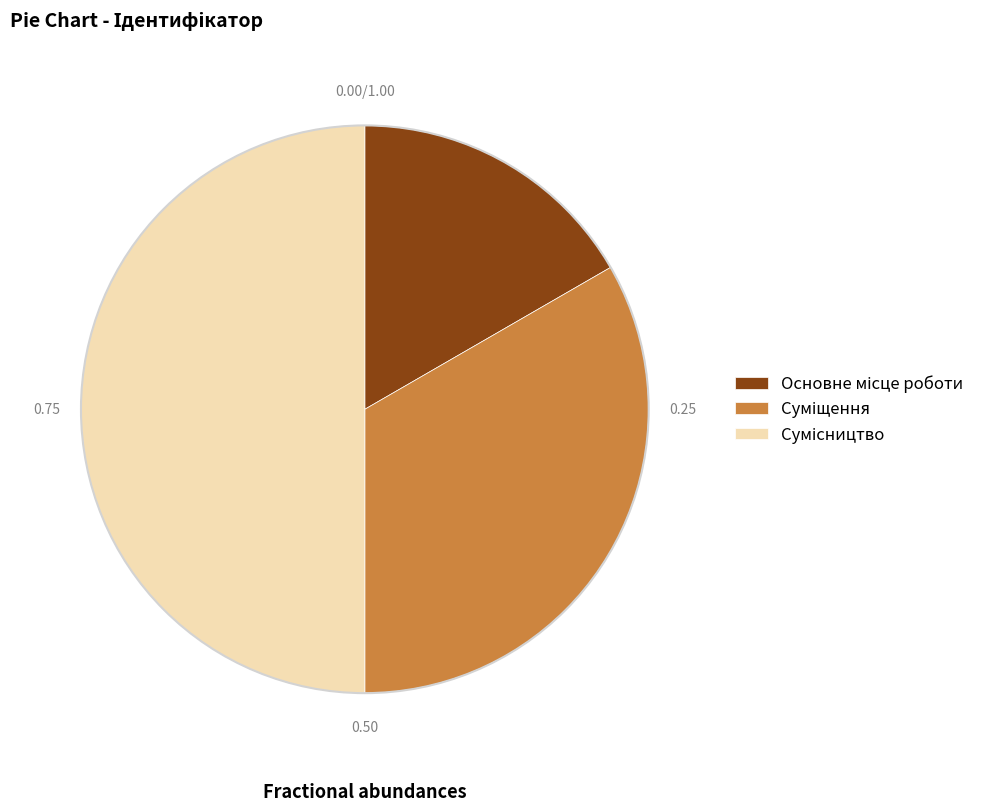

Count the number of slices in the pie.

3